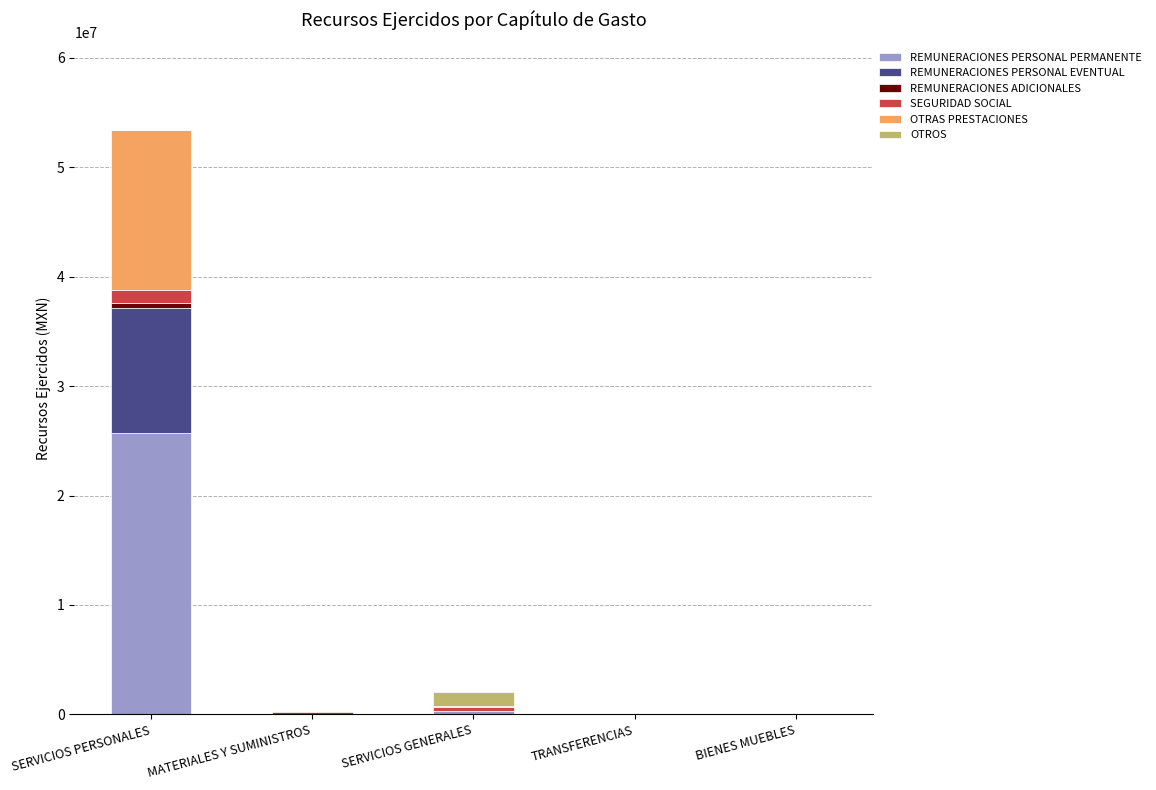

Which category has the highest value in the REMUNERACIONES PERSONAL PERMANENTE series?

SERVICIOS PERSONALES